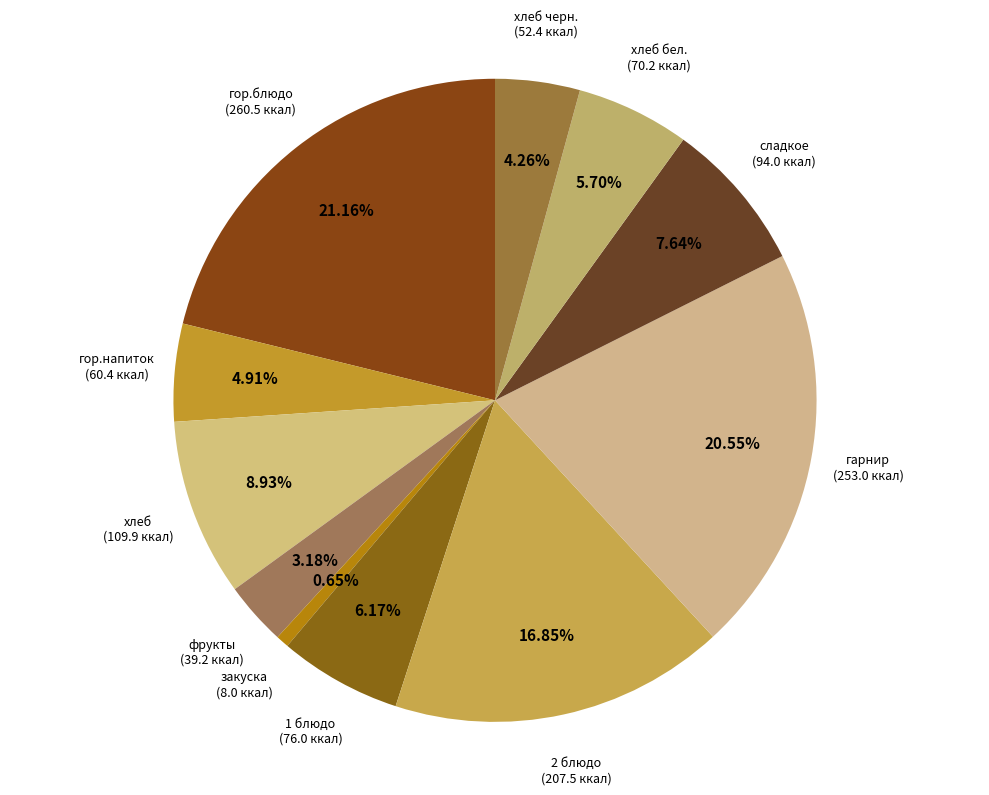

How many segments does this pie chart have?

11